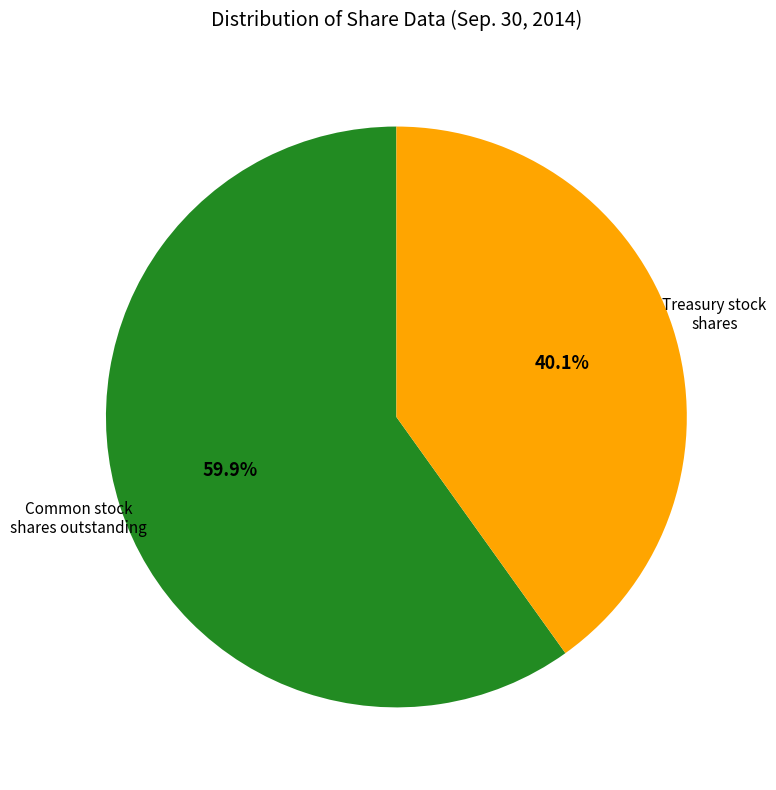

Does any single category account for the majority?

Yes